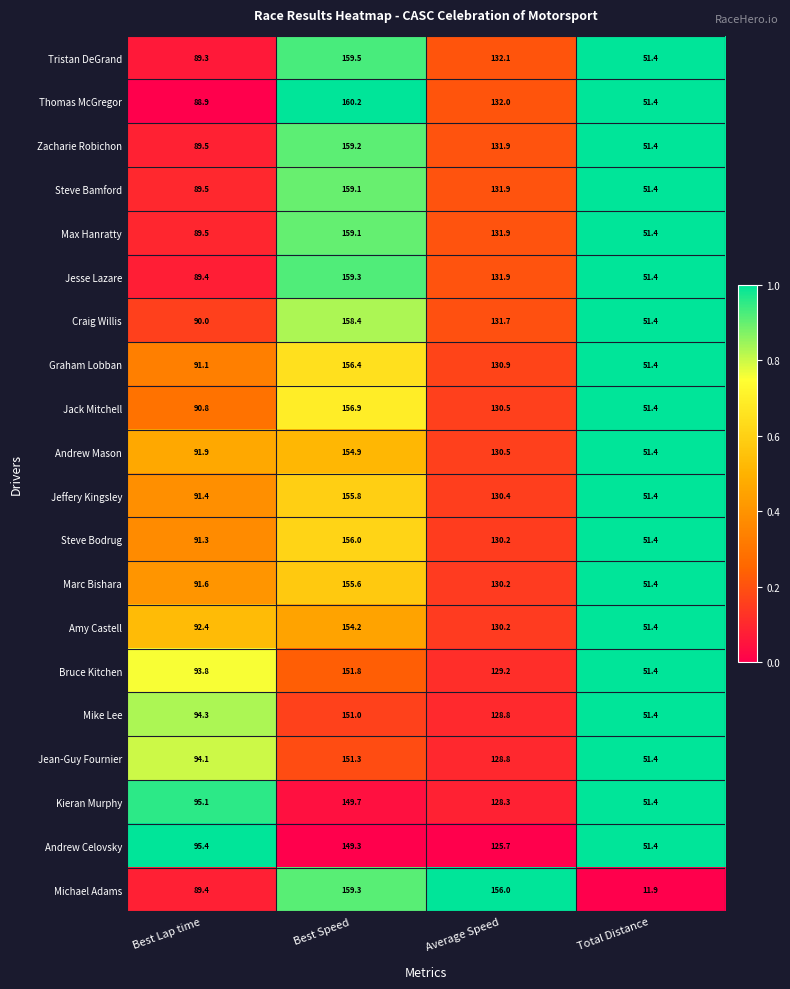

What is the smallest value displayed?

11.9